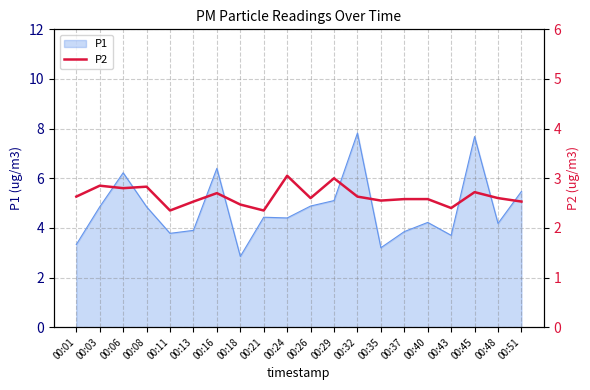

True or false: the data shows 2.9 at 00:03.

True